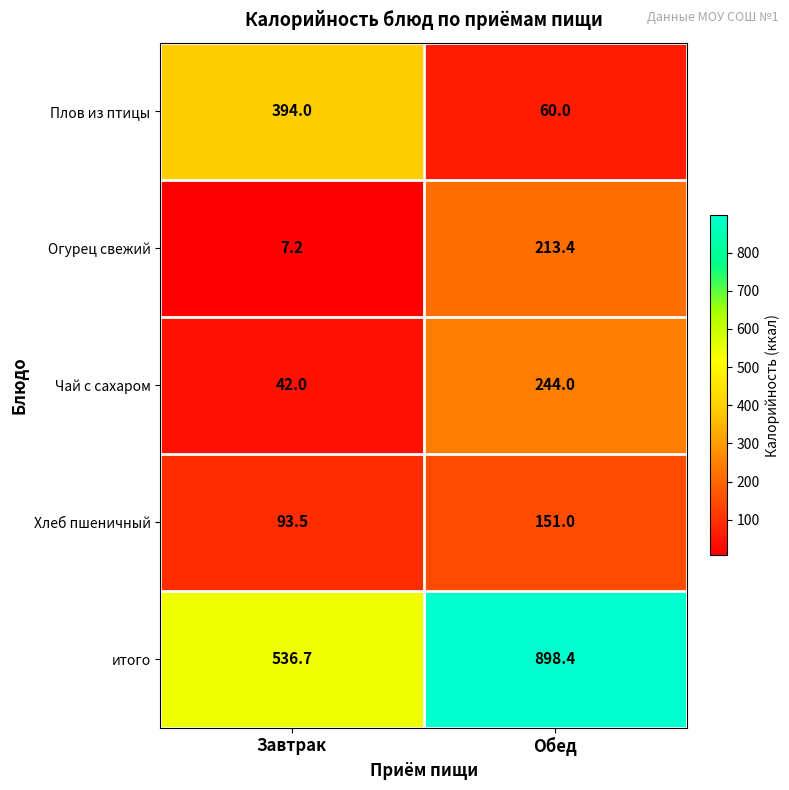

How many data points does each series have?

2